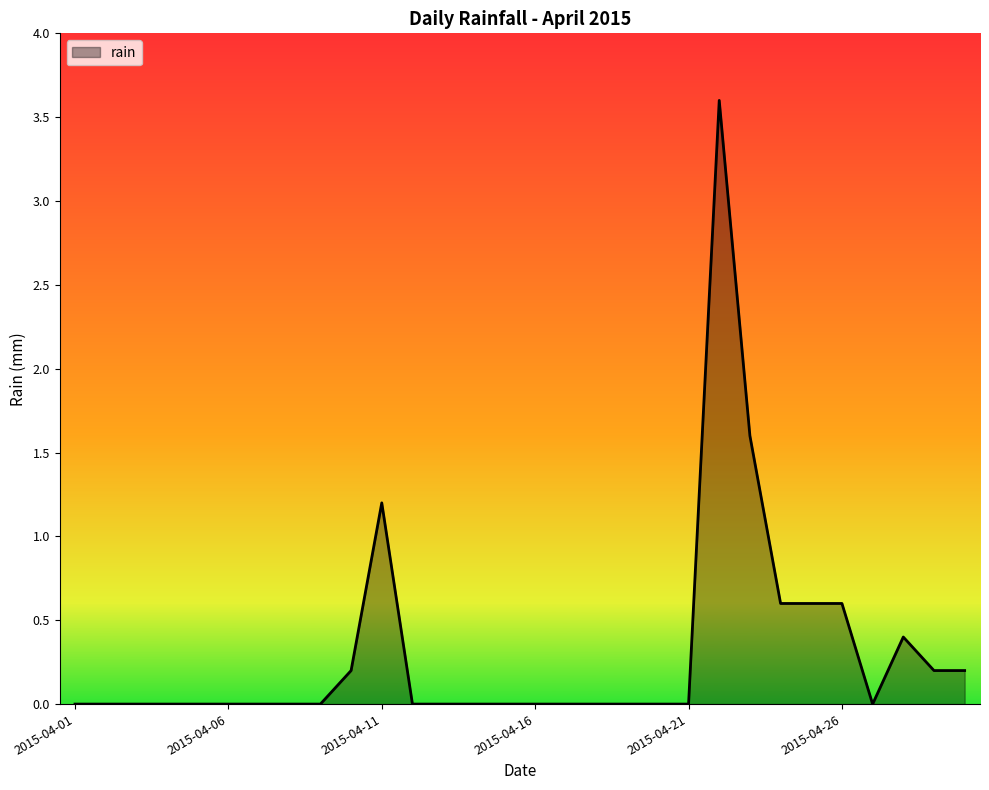

What is the greatest value displayed?

3.6